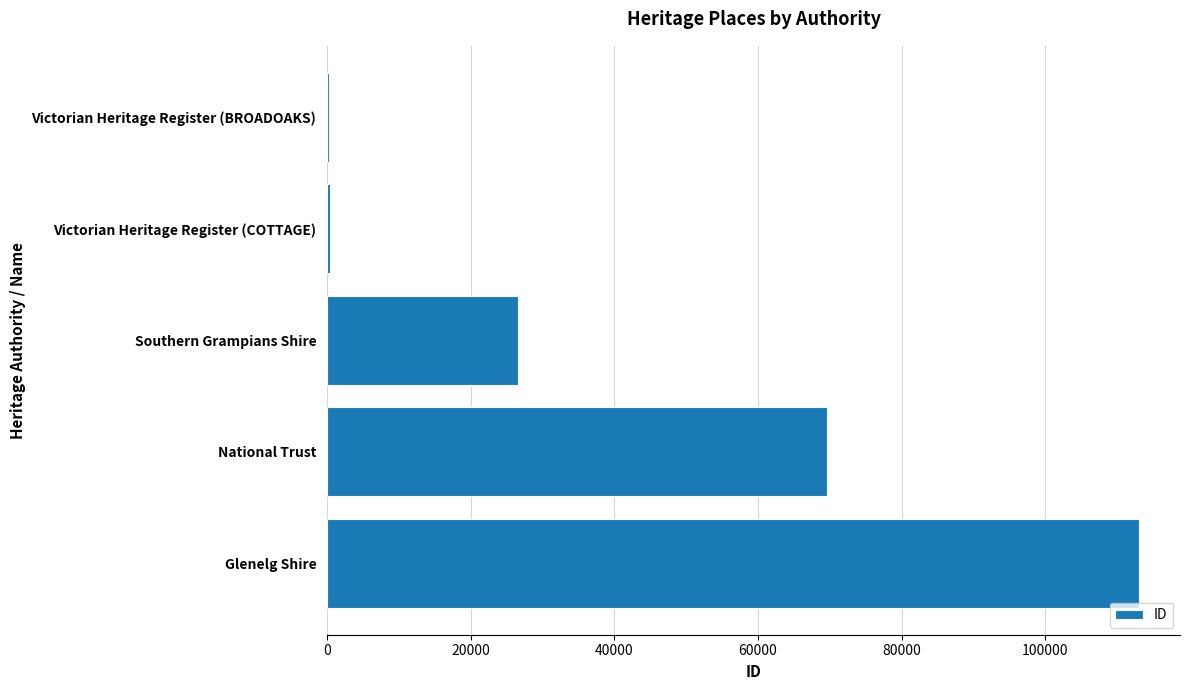

At which category does the chart reach its peak across all series?

Glenelg Shire